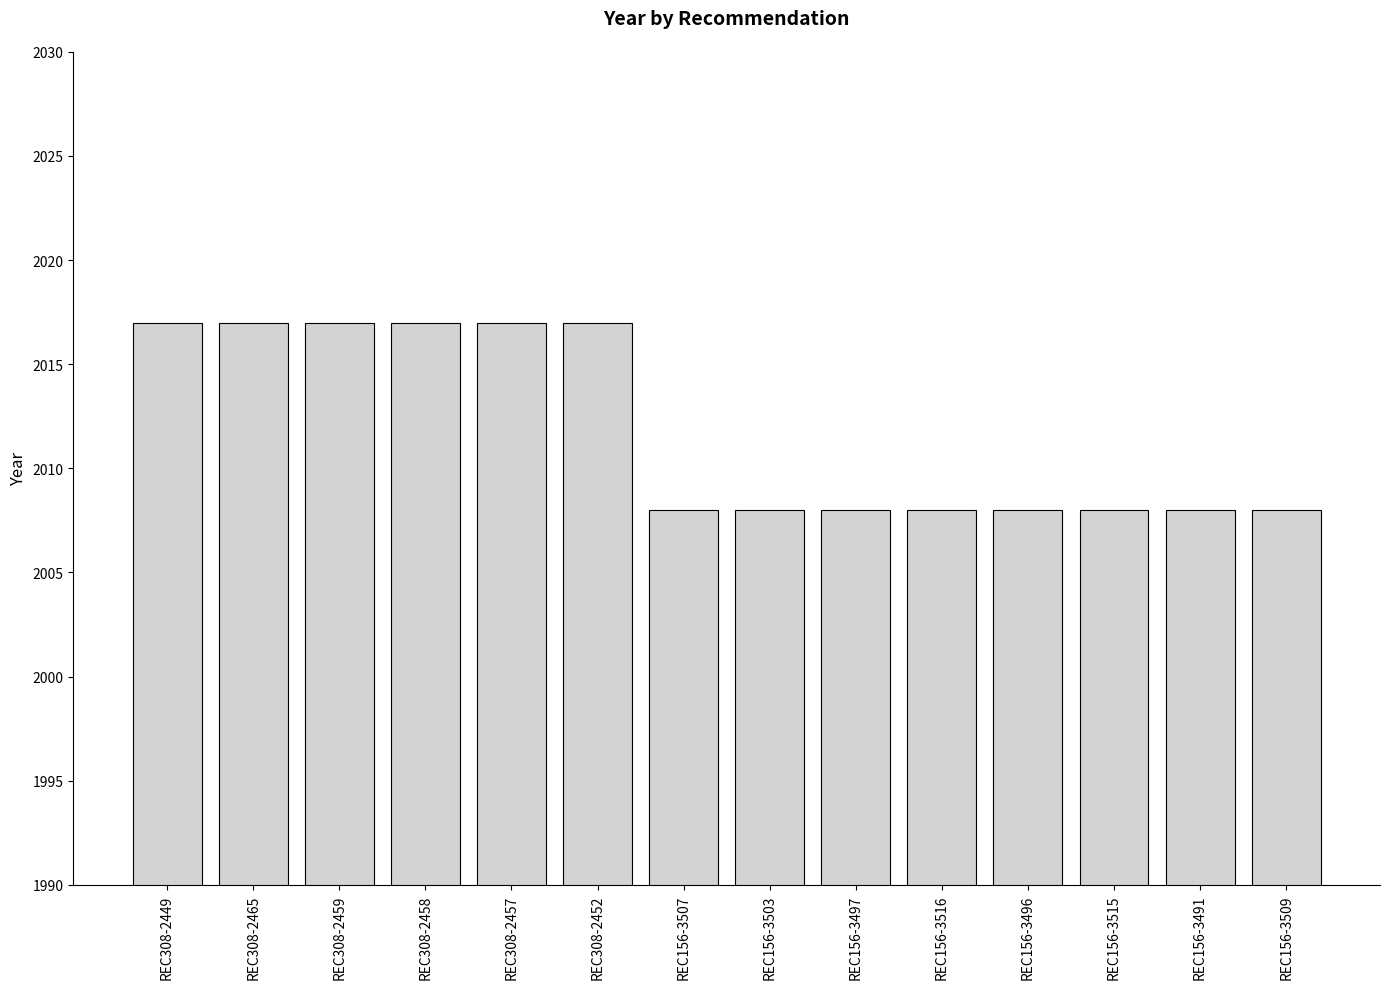

What is the maximum value shown in the chart?

2017